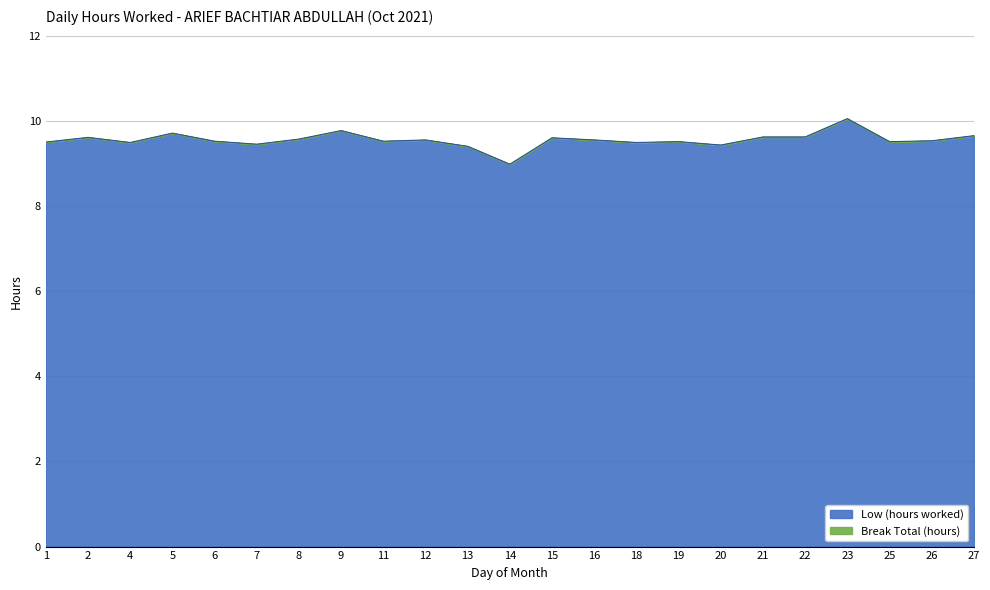

Reading left to right, transcribe all the data shown in this chart.

9.5	9.6	9.5	9.7	9.5	9.4	9.6	9.8	9.5	9.6	9.4	9.0	9.6	9.6	9.5	9.5	9.4	9.6	9.6	10.1	9.5	9.5	9.7